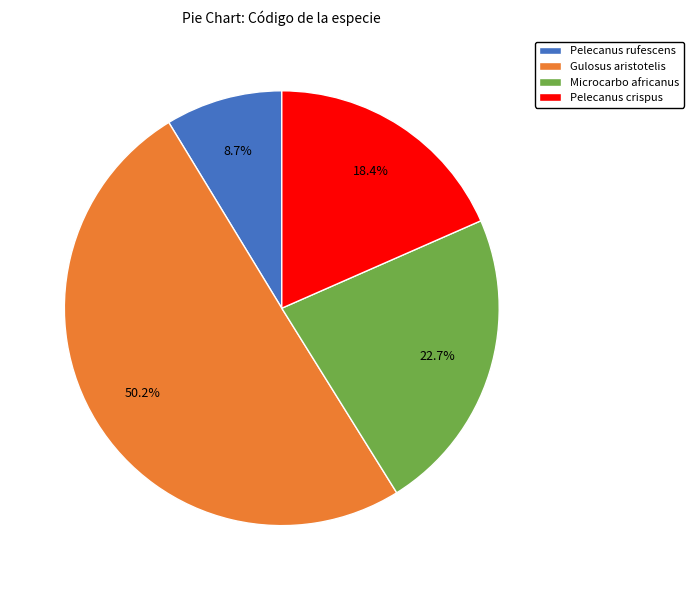

To the nearest percent, what portion does Gulosus aristotelis represent?

50%